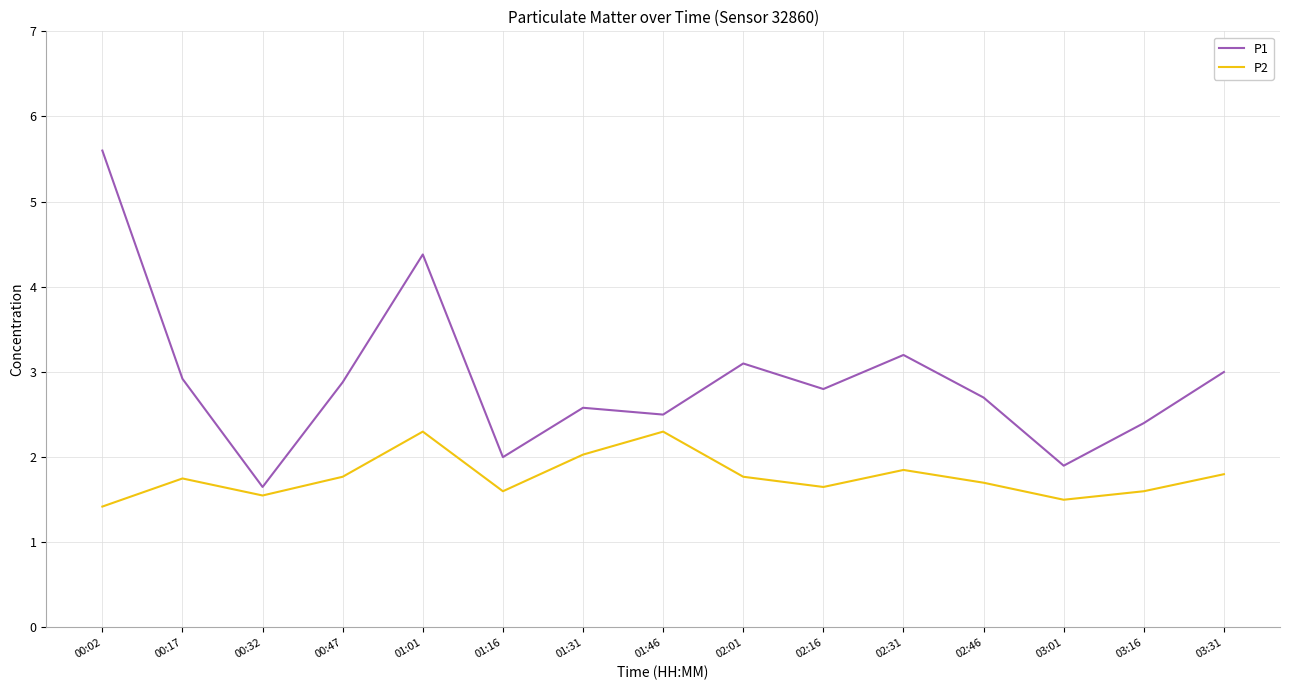

True or false: P1 and P2 intersect in this chart.

False